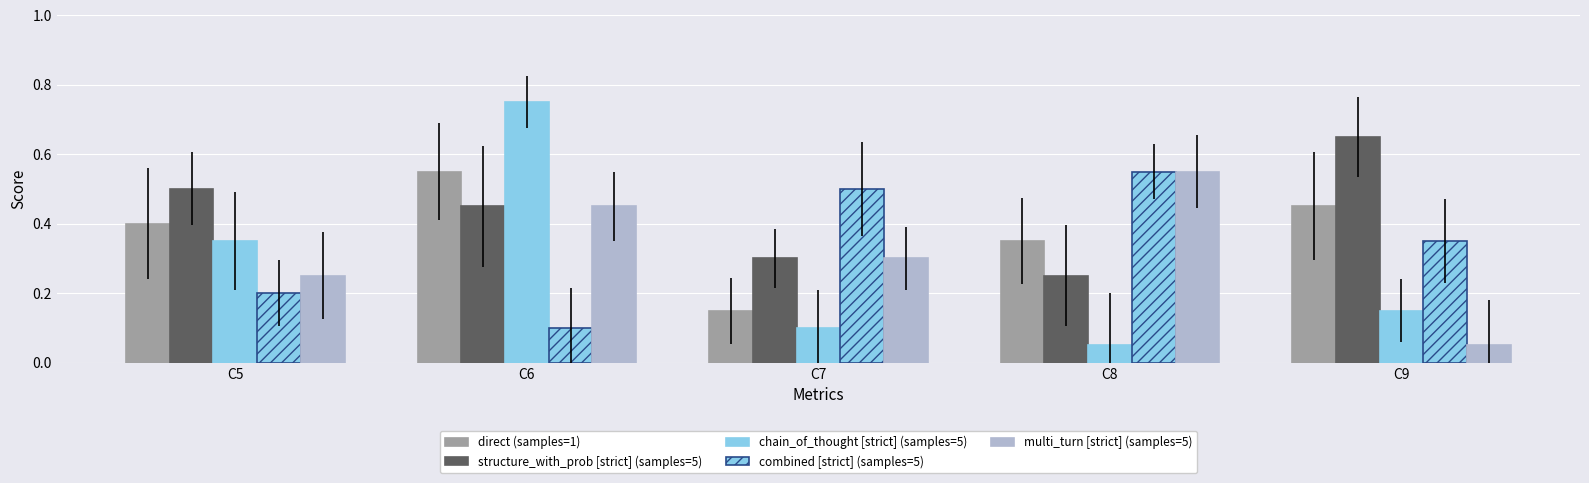

Reading left to right, extract all data points from this chart.

direct (samples=1): 0.4	0.6	0.1	0.3	0.5
structure_with_prob [strict] (samples=5): 0.5	0.5	0.3	0.2	0.7
chain_of_thought [strict] (samples=5): 0.3	0.8	0.1	0.1	0.1
combined [strict] (samples=5): 0.2	0.1	0.5	0.6	0.3
multi_turn [strict] (samples=5): 0.2	0.5	0.3	0.6	0.1